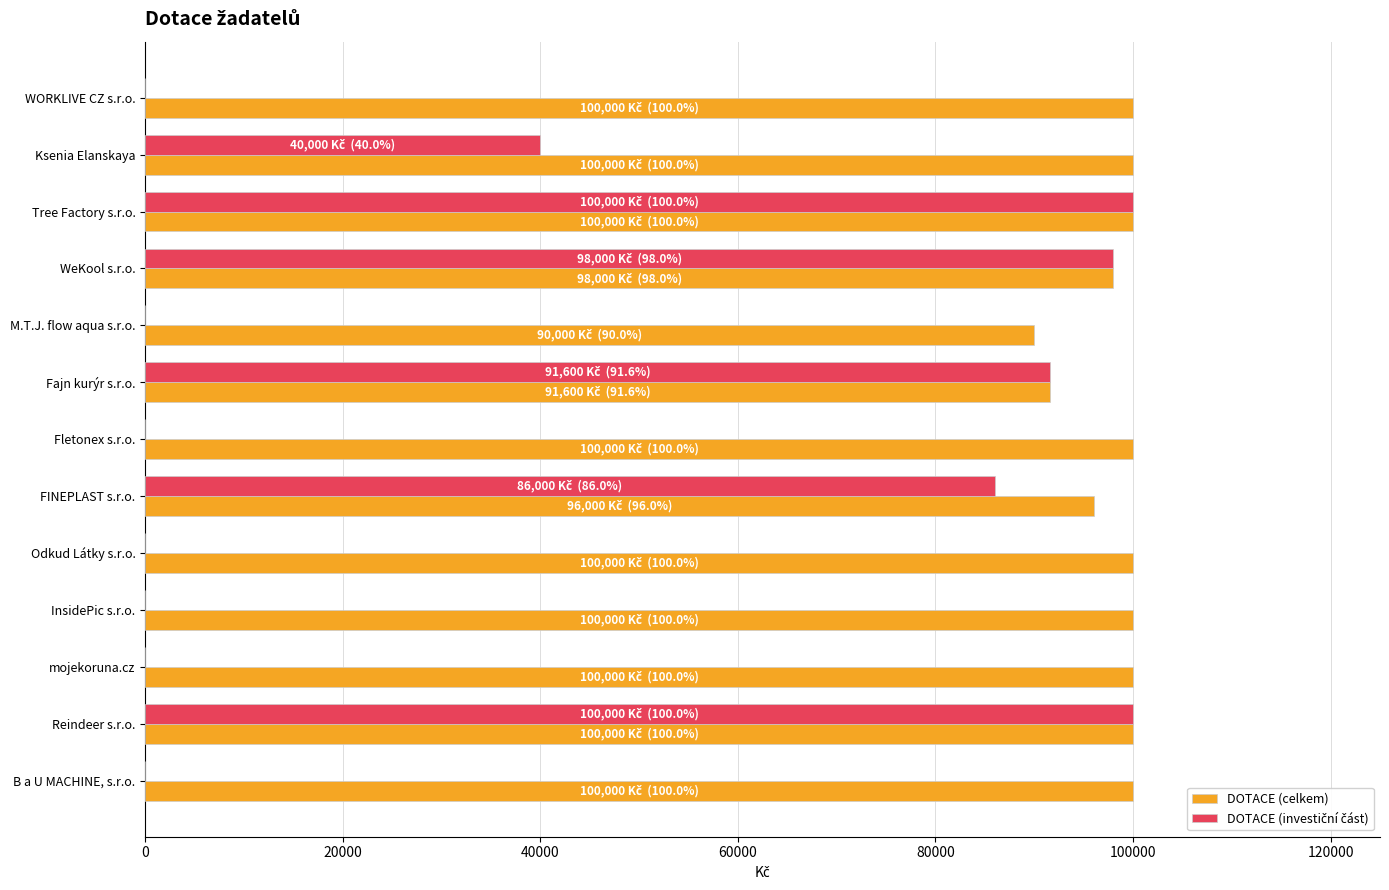

Between M.T.J. flow aqua s.r.o. and B a U MACHINE, s.r.o., which series saw the biggest shift?

DOTACE (celkem)